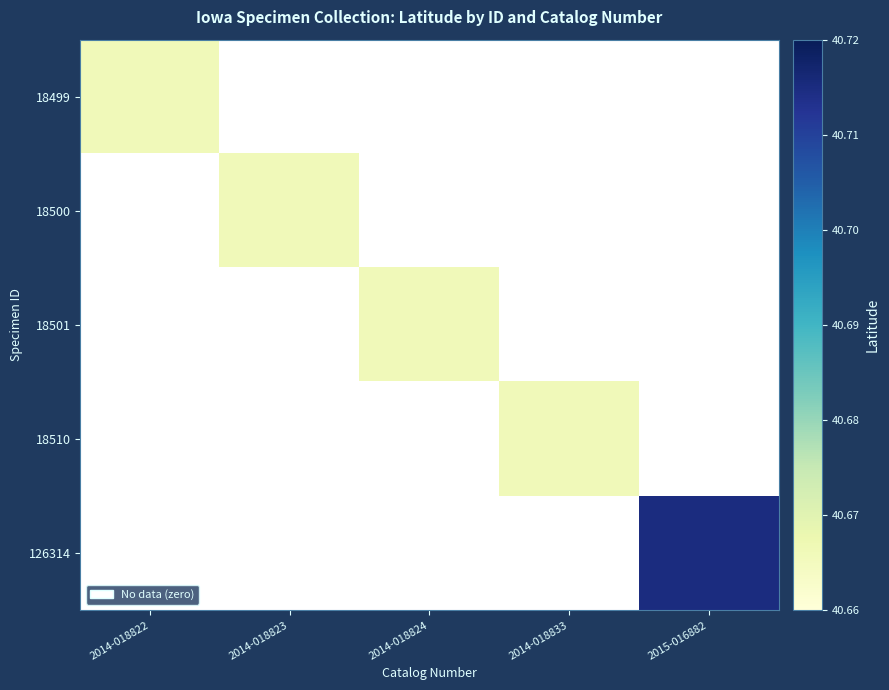

Between 2014-018833 and 2015-016882, which is larger?

2015-016882